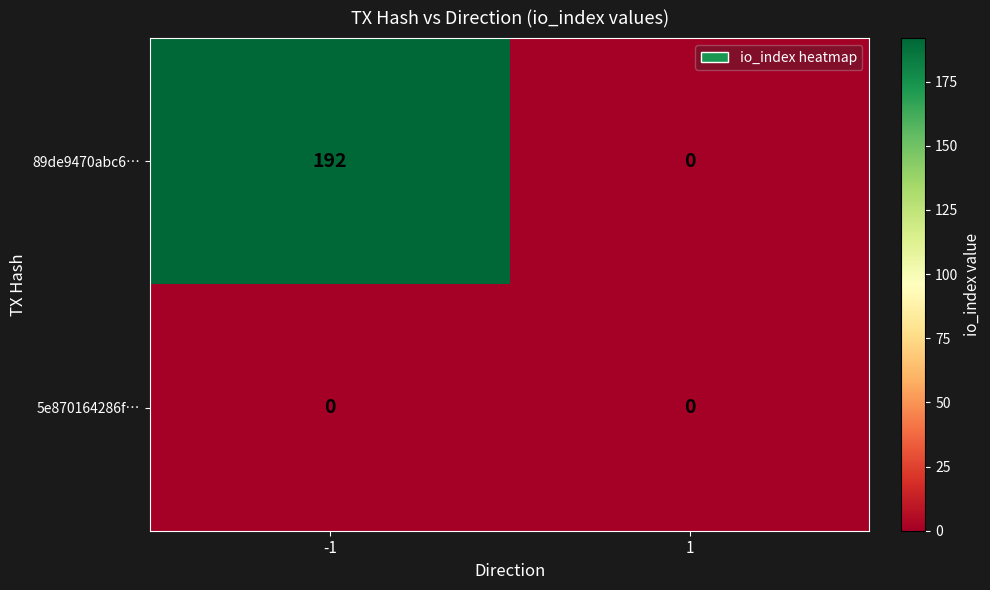

List the labels in order of 89de9470abc6… value, smallest first.

1, -1